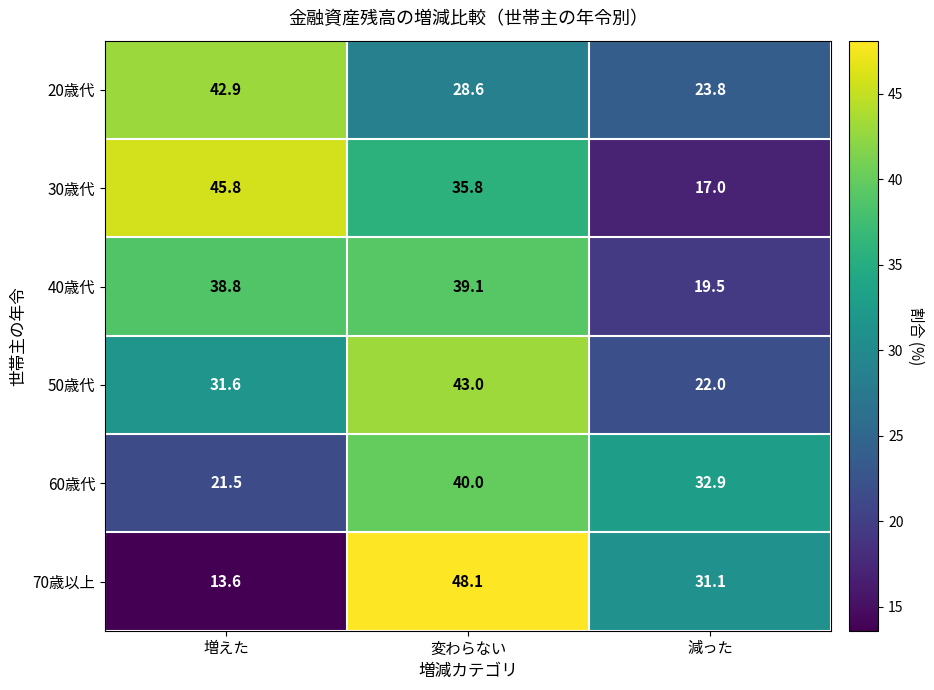

What value does the 40歳代 series have at 変わらない?

39.1